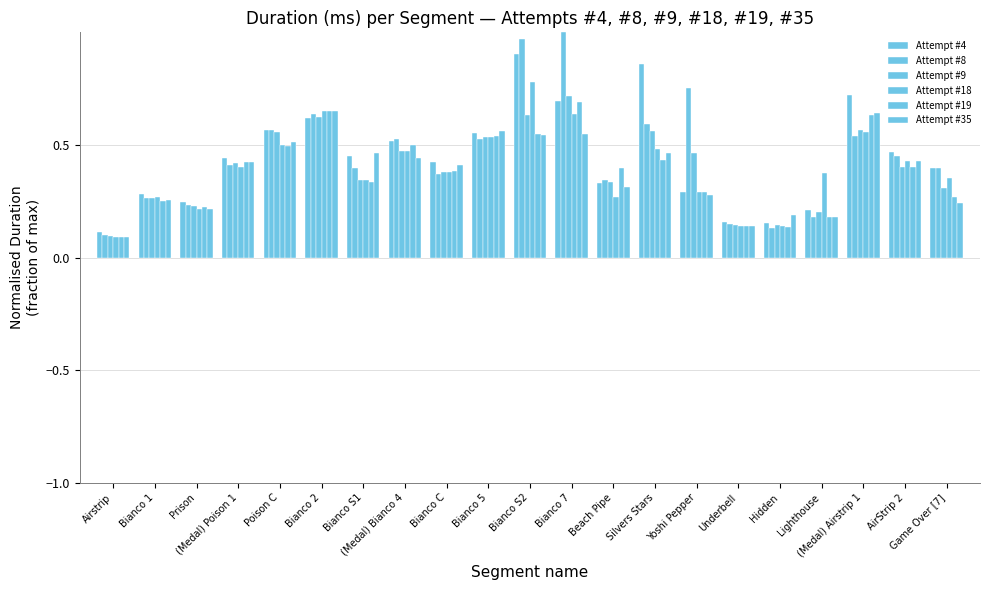

What is the total value across all series at (Medal) Poison 1?

2.5